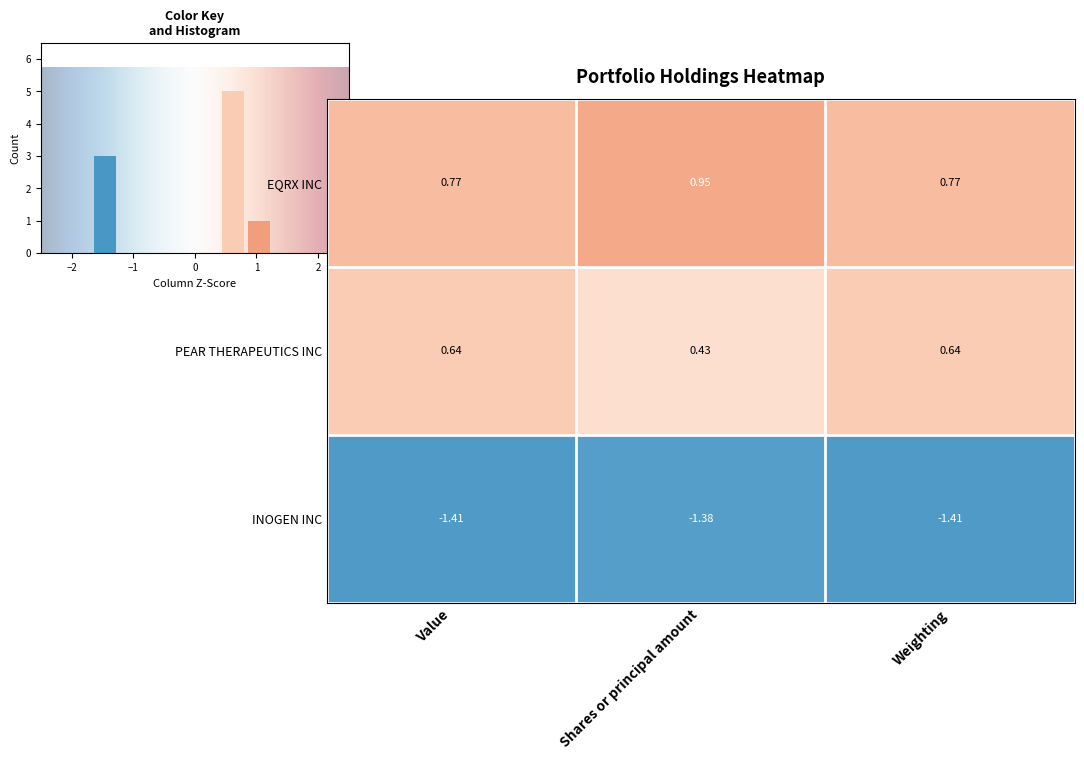

The value of PEAR THERAPEUTICS INC at Weighting is 1.0. True or false?

False